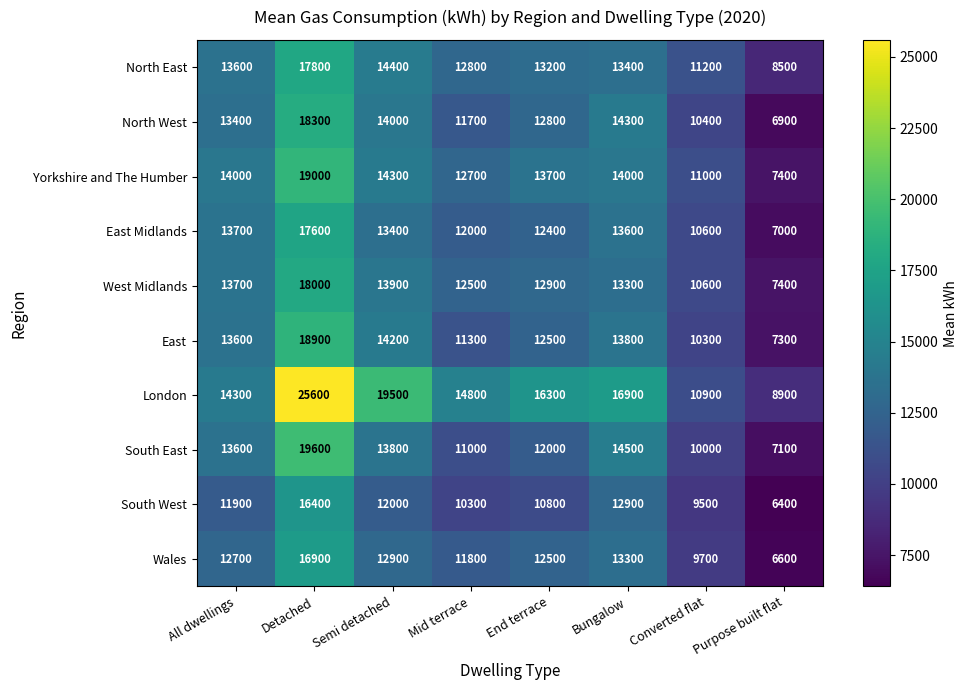

What is the sum of the South West values at Detached and Converted flat?

25900